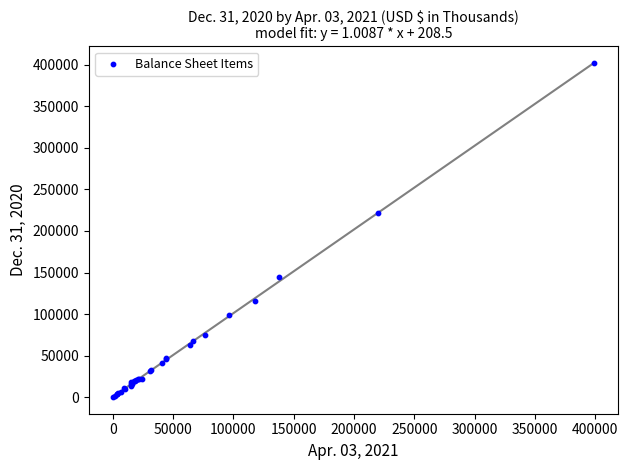

What Y value in the scatter plot is closest to 200952?

221886